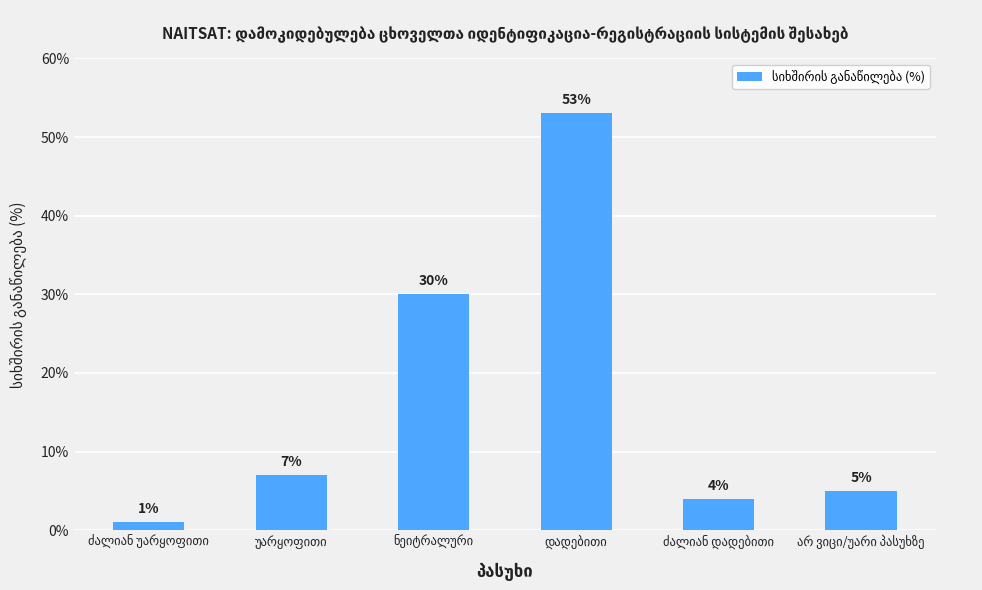

What is the value of the 4th bar from the left?

53